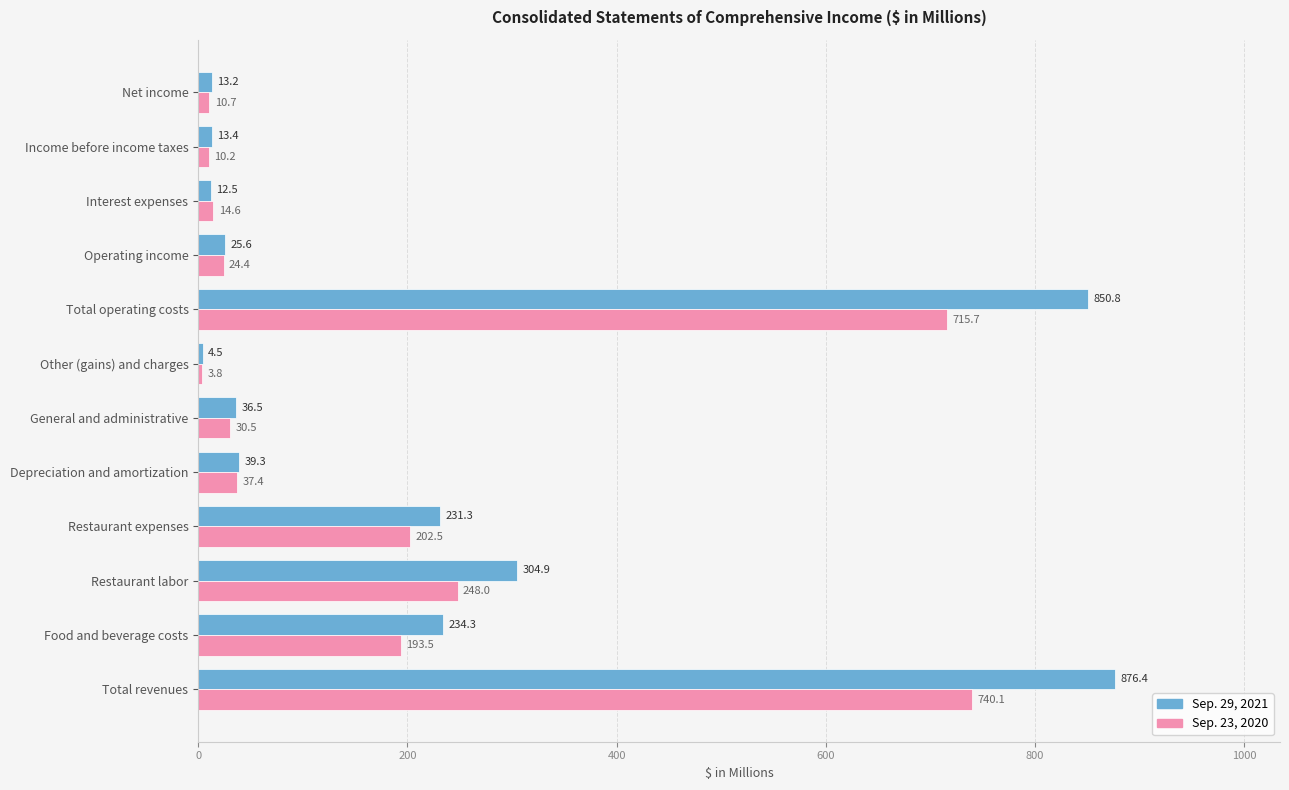

What is the greatest value displayed?

876.4